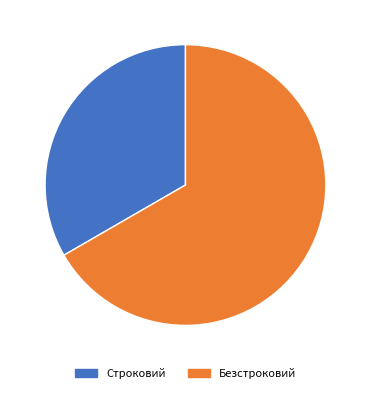

Rank the categories by value from lowest to highest.

Строковий, Безстроковий